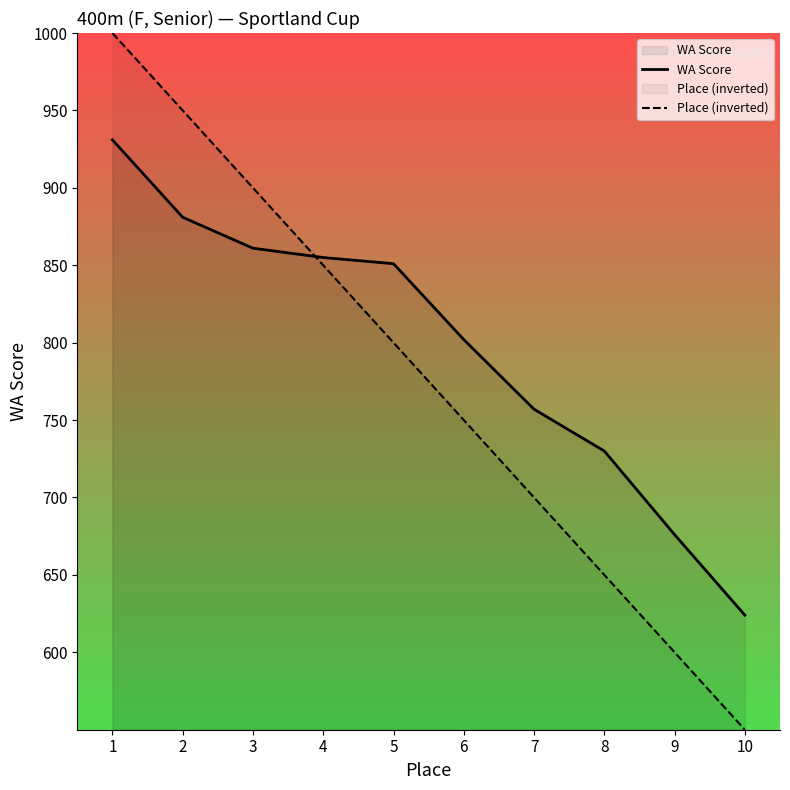

How many intersections are there between Place (inverted) and WA Score?

1